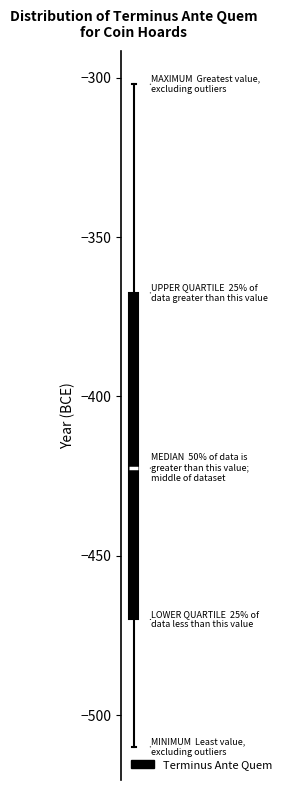

Where is the upper edge of the box on the y-axis? The values are not printed on the chart, so give them approximately, as read against the axis.

-365